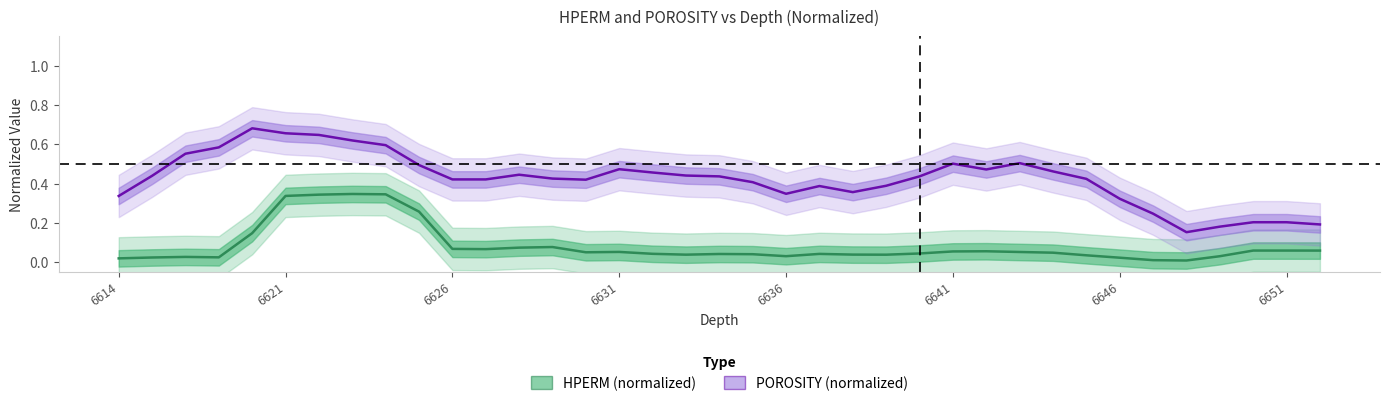

True or false: HPERM (normalized) has a value of 0.0 at 17.

False